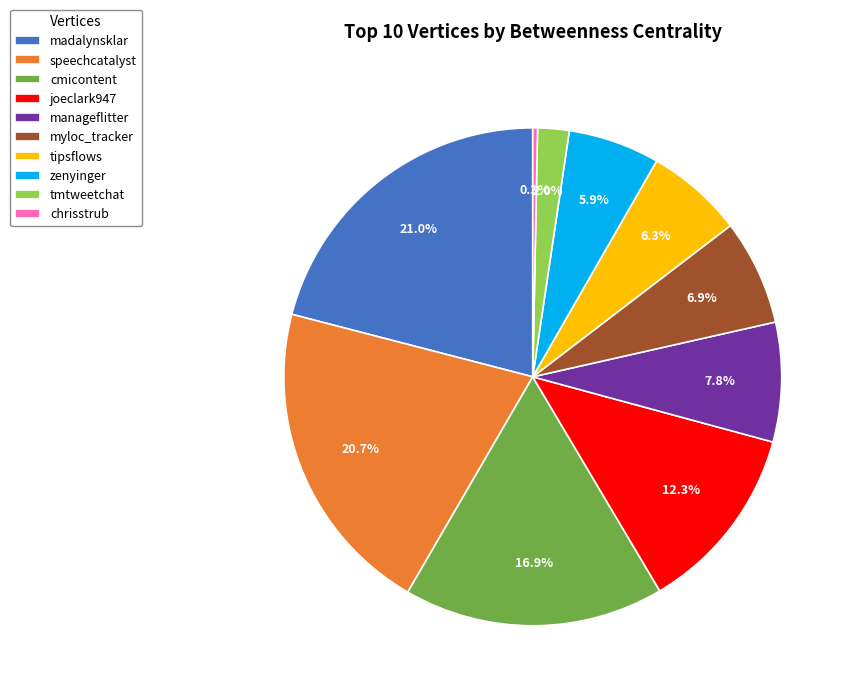

True or false: tipsflows accounts for 19% of the total.

False